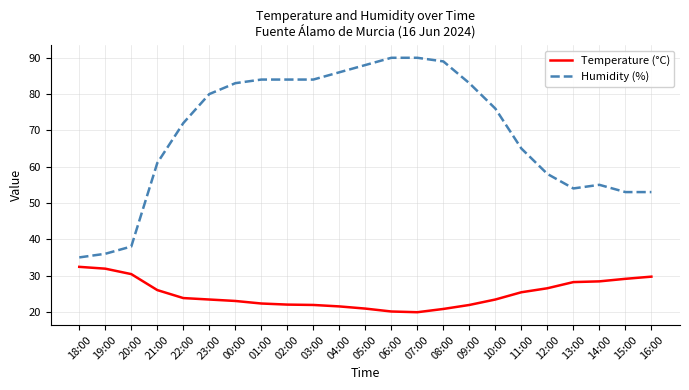

Where does the Temperature (°C) series first go above 23?

18:00